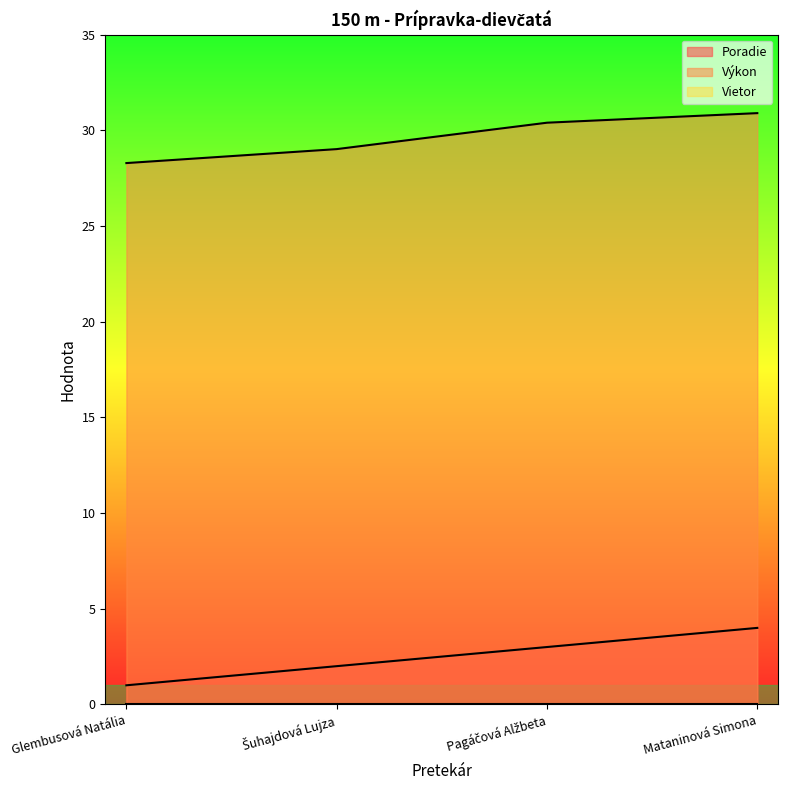

True or false: Výkon and Poradie cross at least once.

False